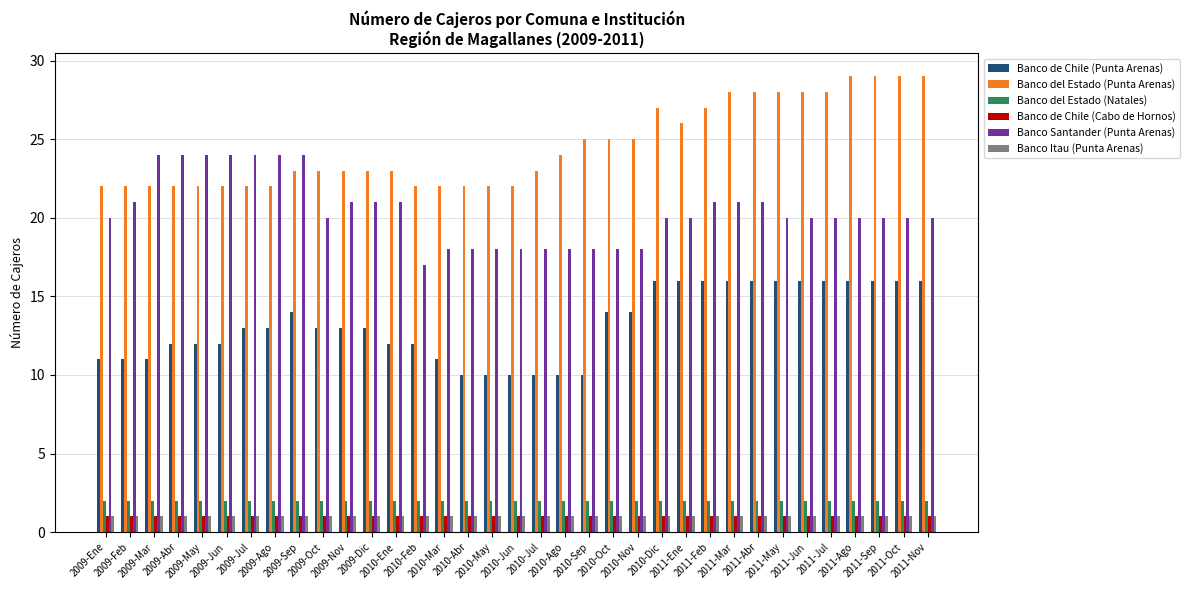

What is the difference between the highest and lowest values at 2011-May?

27